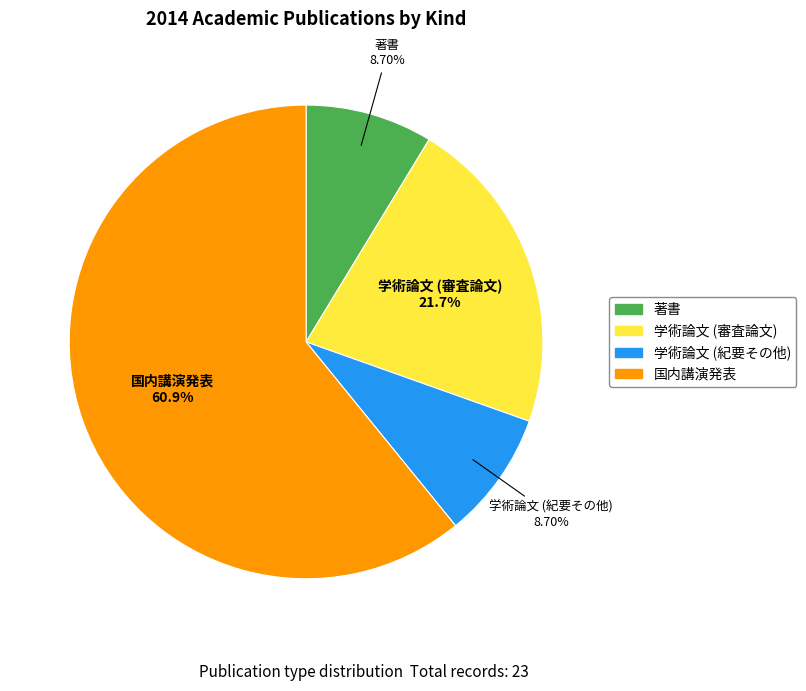

How many slices are in this pie chart?

4